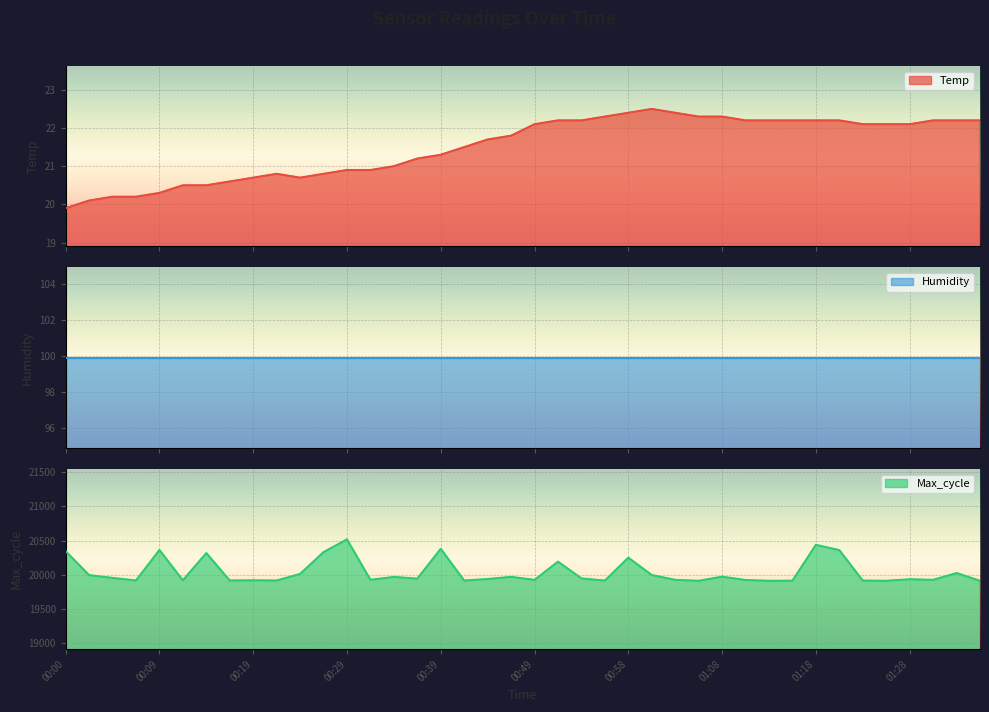

What is the sum of all Max_cycle values?

801691